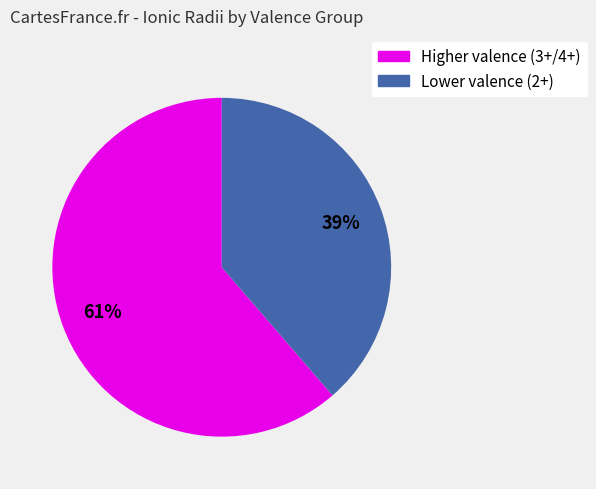

To the nearest percent, what is the average slice percentage?

50%